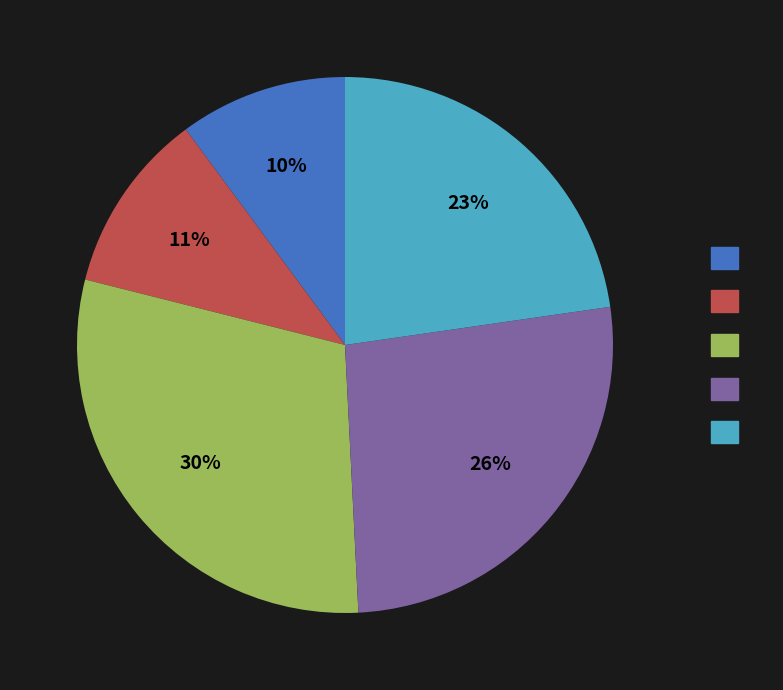

To the nearest percent, what is the difference between the largest and smallest slice percentages?

20%